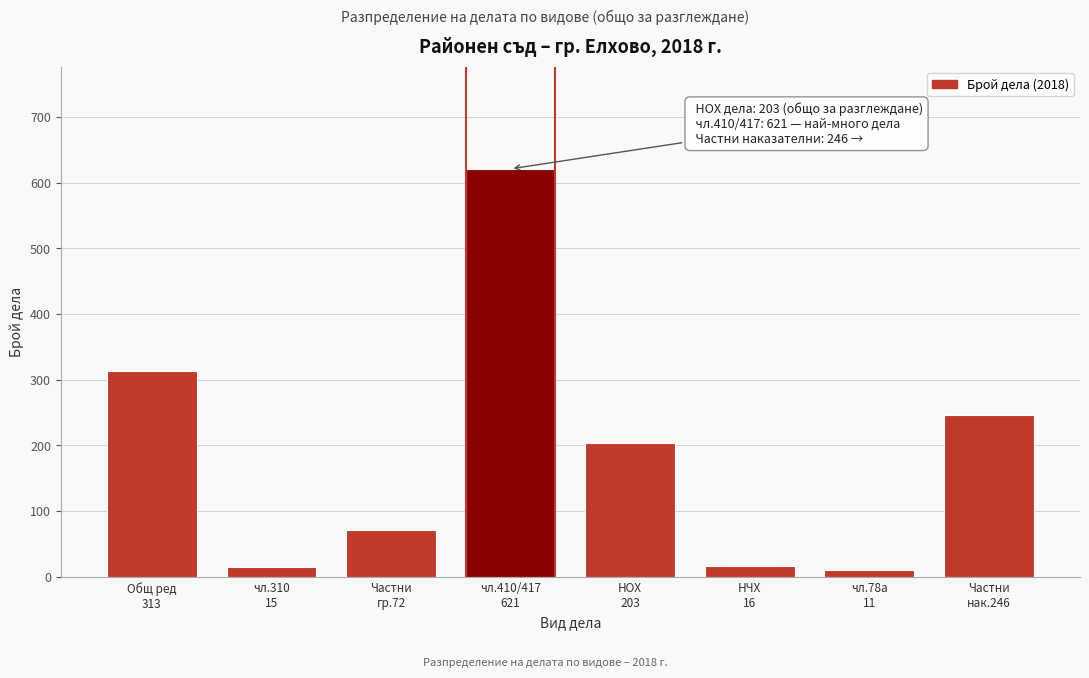

What is the greatest value displayed?

621